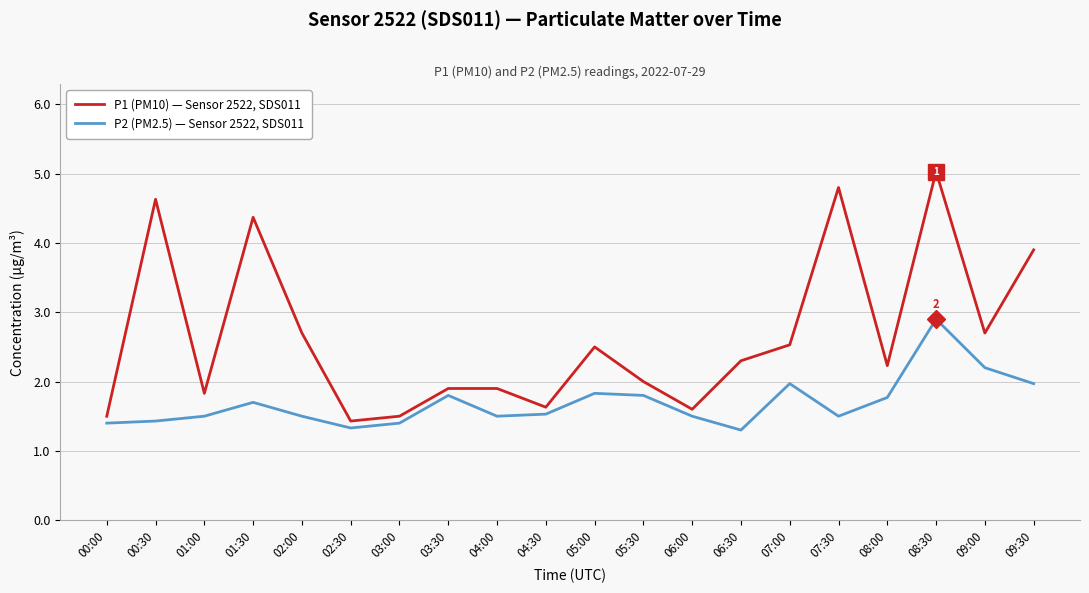

At 02:30, list the series in order from largest to smallest.

P1 (PM10) — Sensor 2522, SDS011, P2 (PM2.5) — Sensor 2522, SDS011